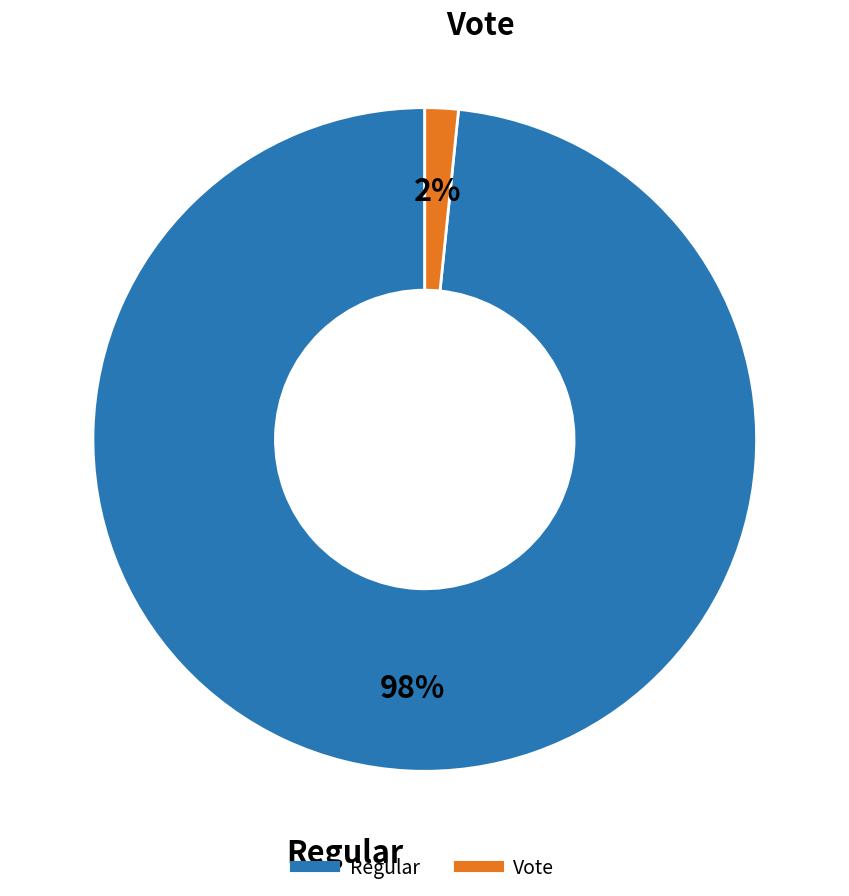

Is it true that Regular is 98% of the pie?

True